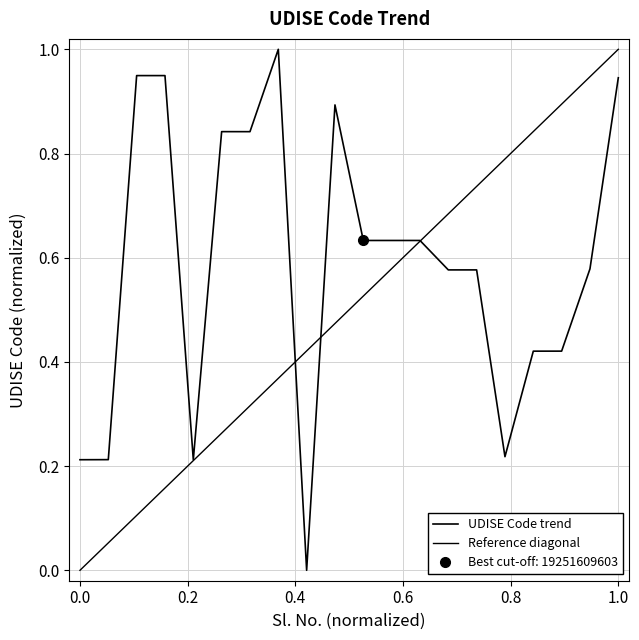

Which category has the highest value across all series?

8